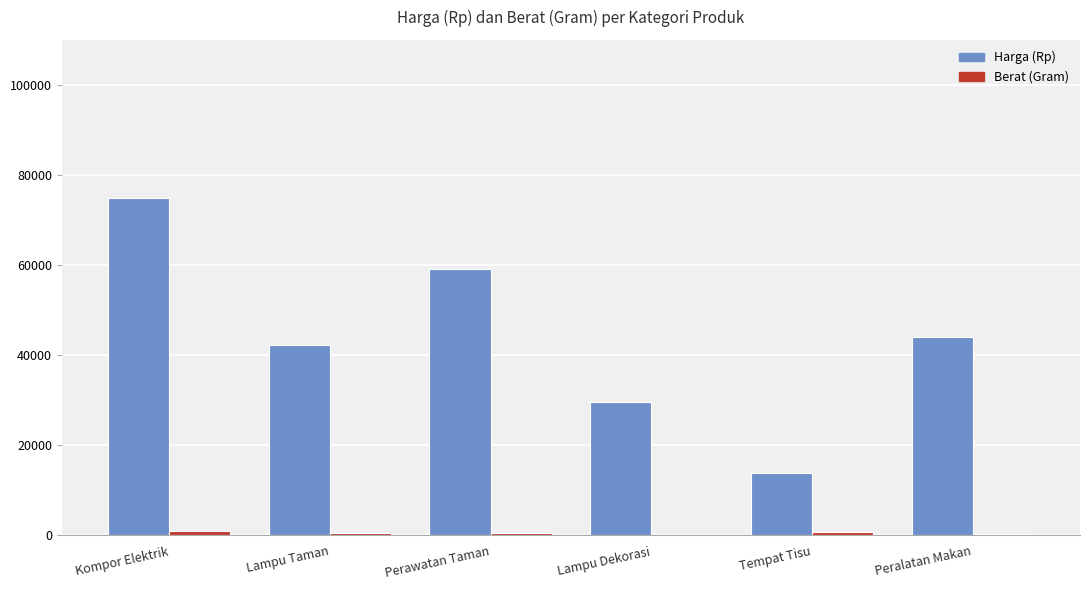

Which label corresponds to the largest value in the chart?

Kompor Elektrik